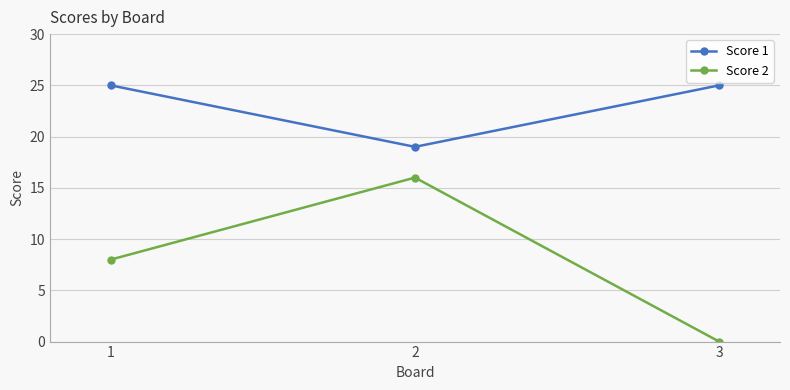

What is the difference between the maximum and second lowest values in the Score 2 series?

8